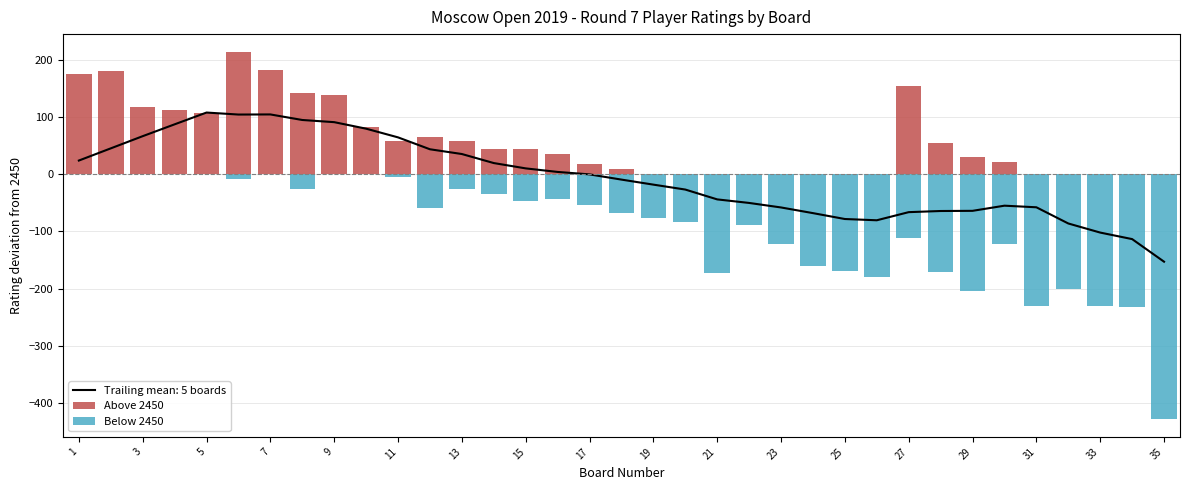

At how many categories does at least one series exceed 192?

1